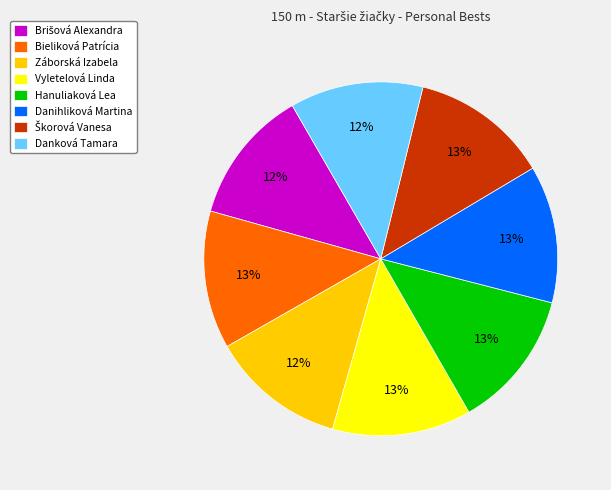

To the nearest percent, what is the average slice percentage?

12%